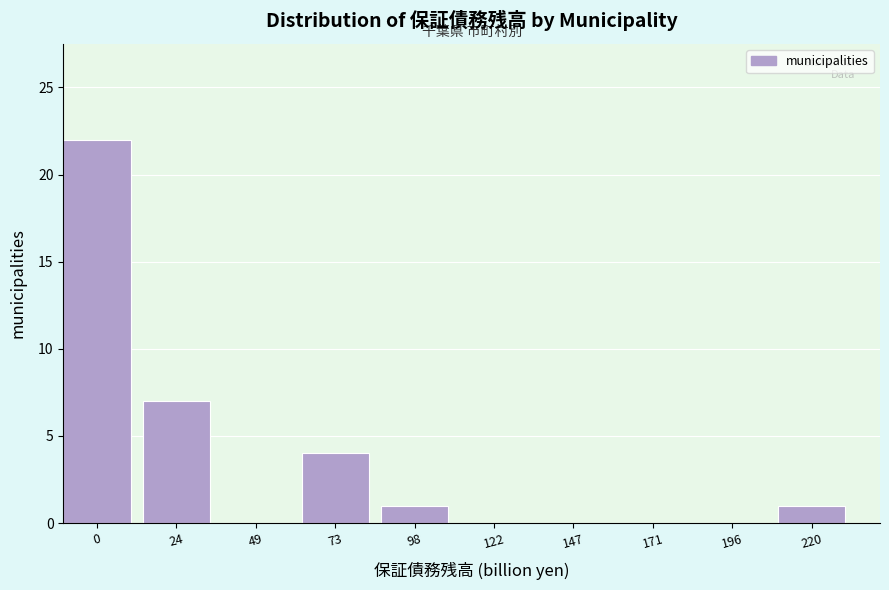

Reading left to right, what are all the values shown in this chart?

0=22	24=7	49=0	73=4	98=1	122=0	147=0	171=0	196=0	220=1